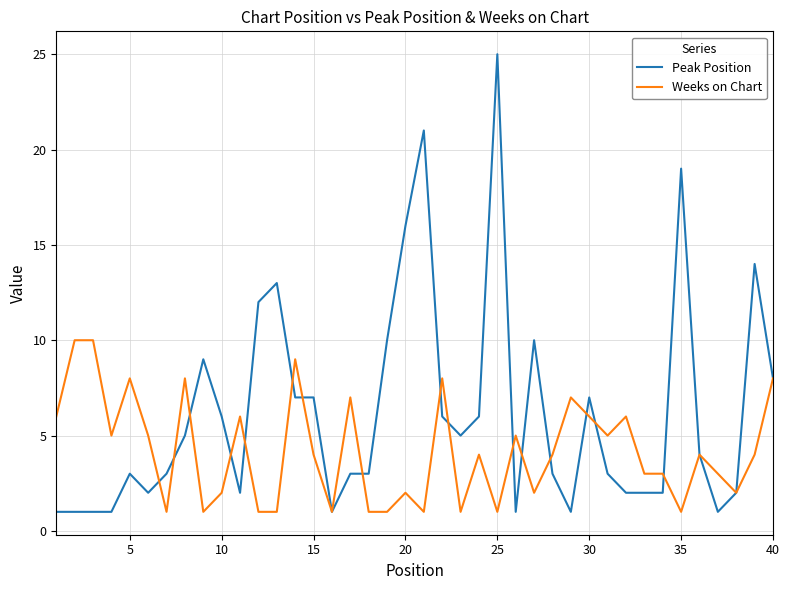

How many lines are shown in the chart?

2